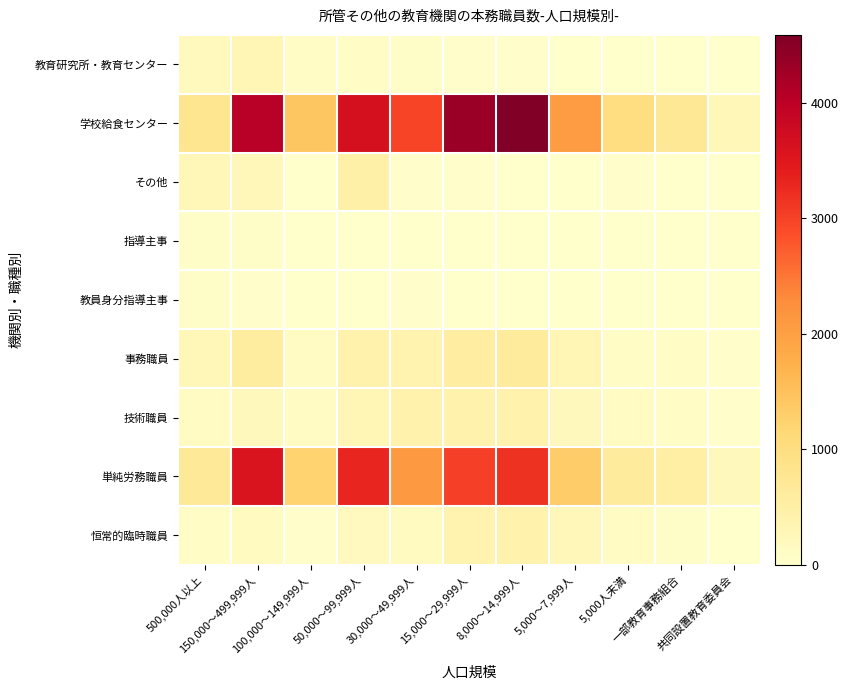

Reading left to right, list all the values displayed in this chart.

教育研究所・教育センター: 500,000人以上=195	150,000～499,999人=316	100,000～149,999人=102	50,000～99,999人=80	30,000～49,999人=70	15,000～29,999人=46	8,000～14,999人=19	5,000～7,999人=9	5,000人未満=5	一部教育事務組合=10	共同設置教育委員会=2
学校給食センター: 500,000人以上=790	150,000～499,999人=4044	100,000～149,999人=1419	50,000～99,999人=3644	30,000～49,999人=2970	15,000～29,999人=4321	8,000～14,999人=4588	5,000～7,999人=2058	5,000人未満=986	一部教育事務組合=733	共同設置教育委員会=264
その他: 500,000人以上=252	150,000～499,999人=239	100,000～149,999人=10	50,000～99,999人=478	30,000～49,999人=23	15,000～29,999人=20	8,000～14,999人=12	5,000～7,999人=13	5,000人未満=23	一部教育事務組合=5	共同設置教育委員会=0
指導主事: 500,000人以上=54	150,000～499,999人=67	100,000～149,999人=11	50,000～99,999人=14	30,000～49,999人=7	15,000～29,999人=1	8,000～14,999人=2	5,000～7,999人=0	5,000人未満=0	一部教育事務組合=1	共同設置教育委員会=0
教員身分指導主事: 500,000人以上=62	150,000～499,999人=30	100,000～149,999人=3	50,000～99,999人=14	30,000～49,999人=18	15,000～29,999人=16	8,000～14,999人=6	5,000～7,999人=4	5,000人未満=2	一部教育事務組合=0	共同設置教育委員会=1
事務職員: 500,000人以上=263	150,000～499,999人=579	100,000～149,999人=137	50,000～99,999人=395	30,000～49,999人=381	15,000～29,999人=566	8,000～14,999人=629	5,000～7,999人=289	5,000人未満=104	一部教育事務組合=100	共同設置教育委員会=32
技術職員: 500,000人以上=110	150,000～499,999人=212	100,000～149,999人=125	50,000～99,999人=304	30,000～49,999人=403	15,000～29,999人=407	8,000～14,999人=400	5,000～7,999人=211	5,000人未満=141	一部教育事務組合=73	共同設置教育委員会=18
単純労務職員: 500,000人以上=664	150,000～499,999人=3559	100,000～149,999人=1228	50,000～99,999人=3304	30,000～49,999人=2094	15,000～29,999人=3012	8,000～14,999人=3158	5,000～7,999人=1336	5,000人未満=640	一部教育事務組合=504	共同設置教育委員会=209
恒常的臨時職員: 500,000人以上=84	150,000～499,999人=152	100,000～149,999人=27	50,000～99,999人=171	30,000～49,999人=160	15,000～29,999人=385	8,000～14,999人=424	5,000～7,999人=240	5,000人未満=127	一部教育事務組合=70	共同設置教育委員会=6